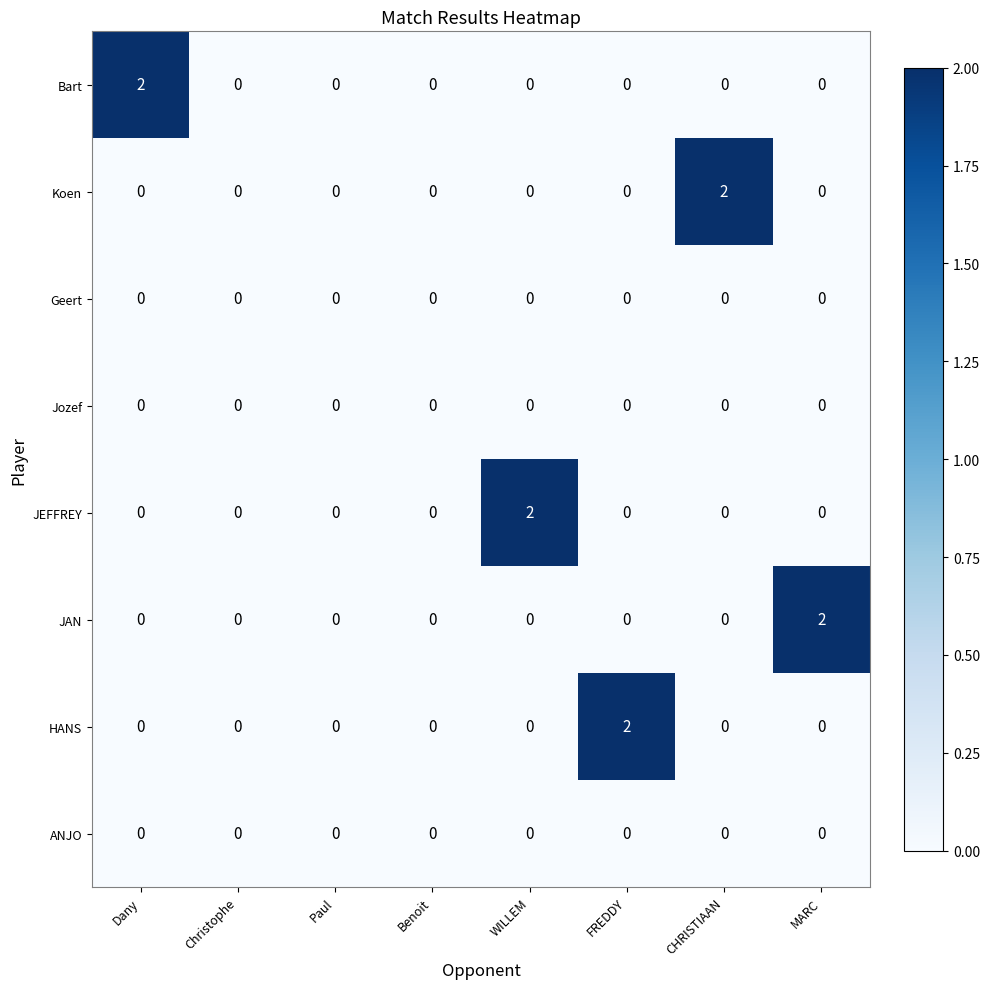

The value of Bart at CHRISTIAAN is -1. True or false?

False